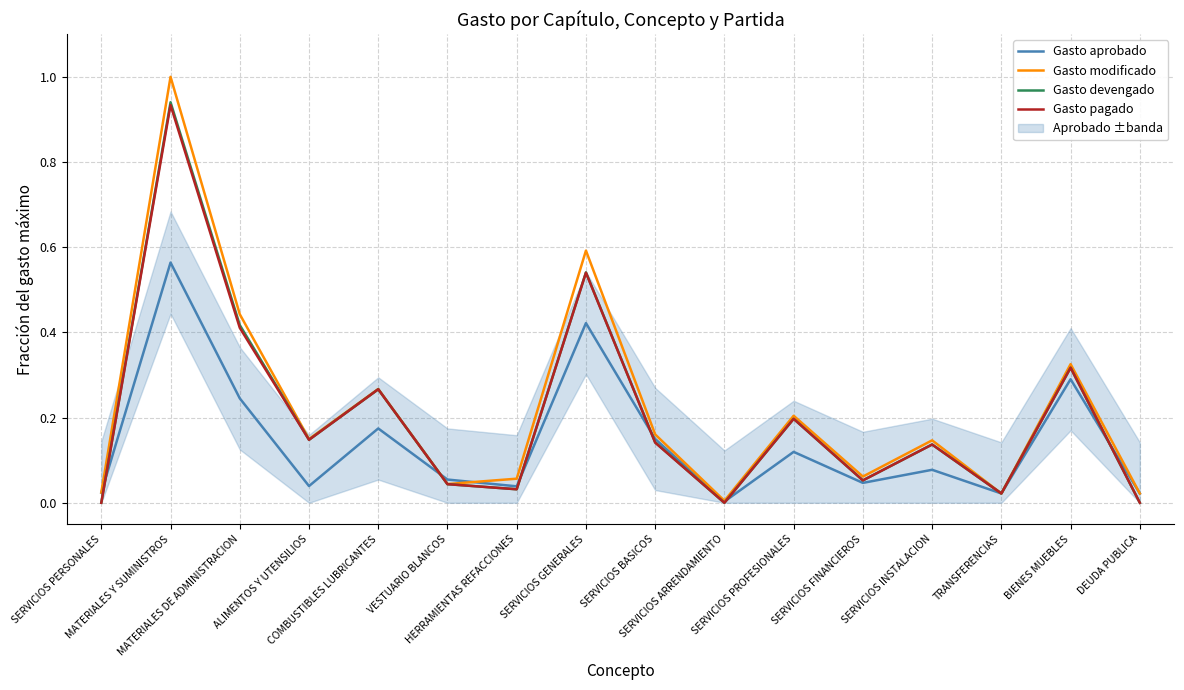

In Gasto aprobado, how many points are higher than both neighbors (excluding endpoints)?

6